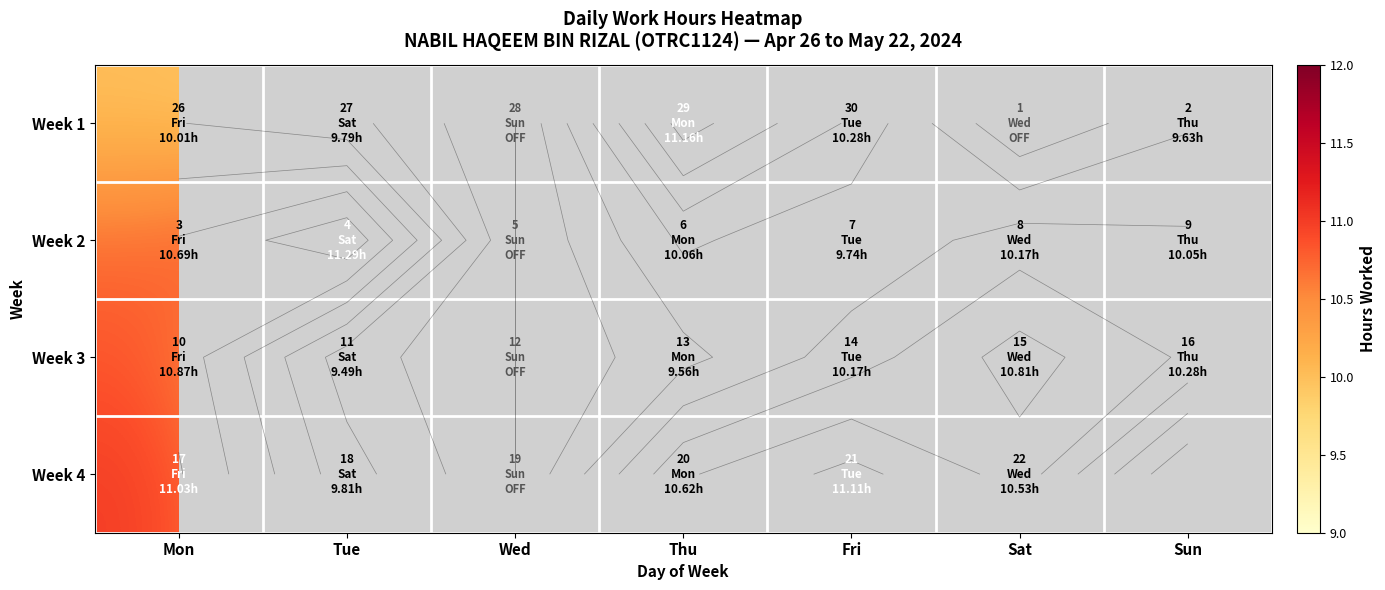

What is the minimum value shown in the chart?

9.5